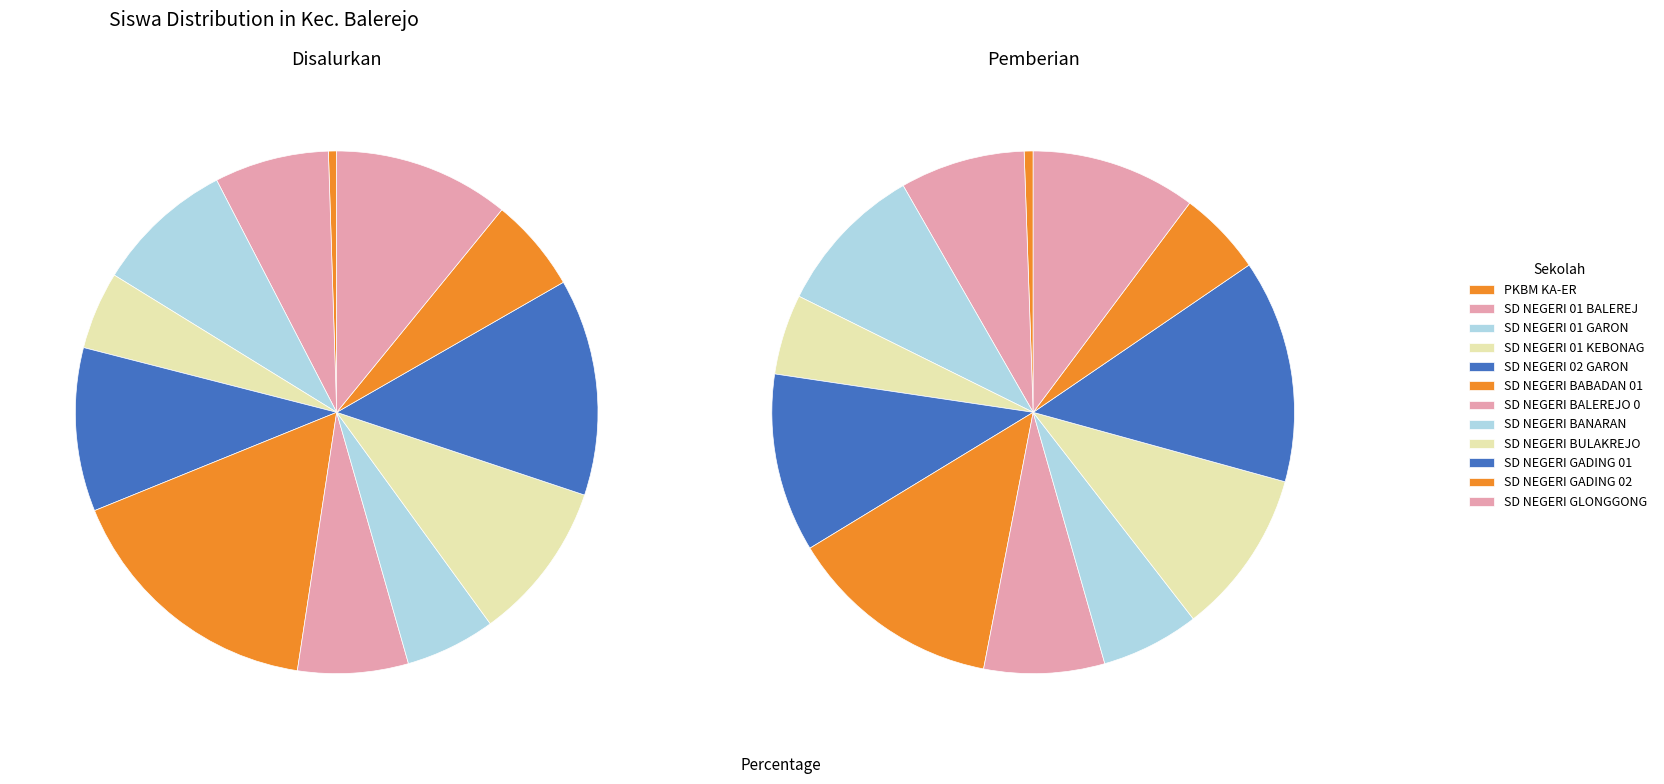

Which category has the smallest portion of the pie?

PKBM KA-ER